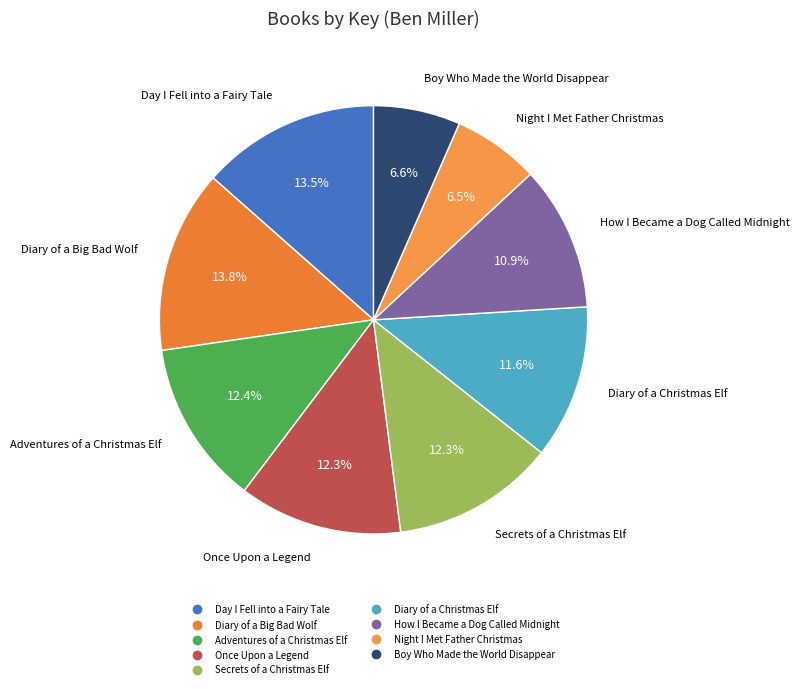

Is it true that Boy Who Made the World Disappear is 7% of the pie?

True